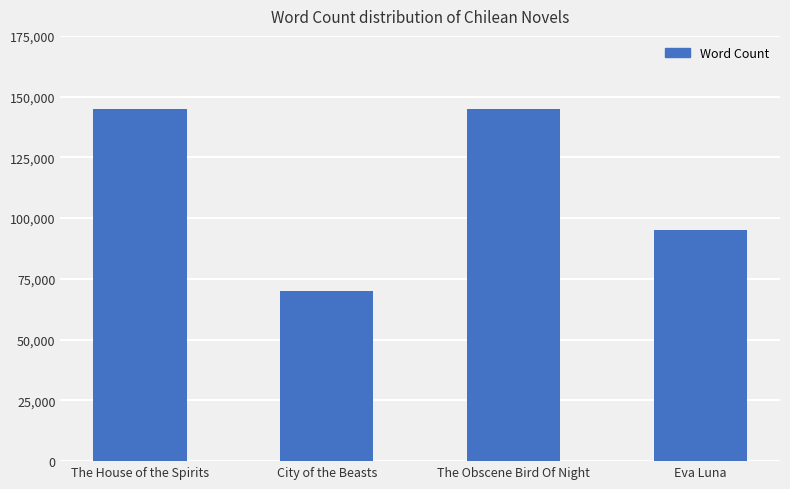

What is the difference between the second highest and minimum values?

75000